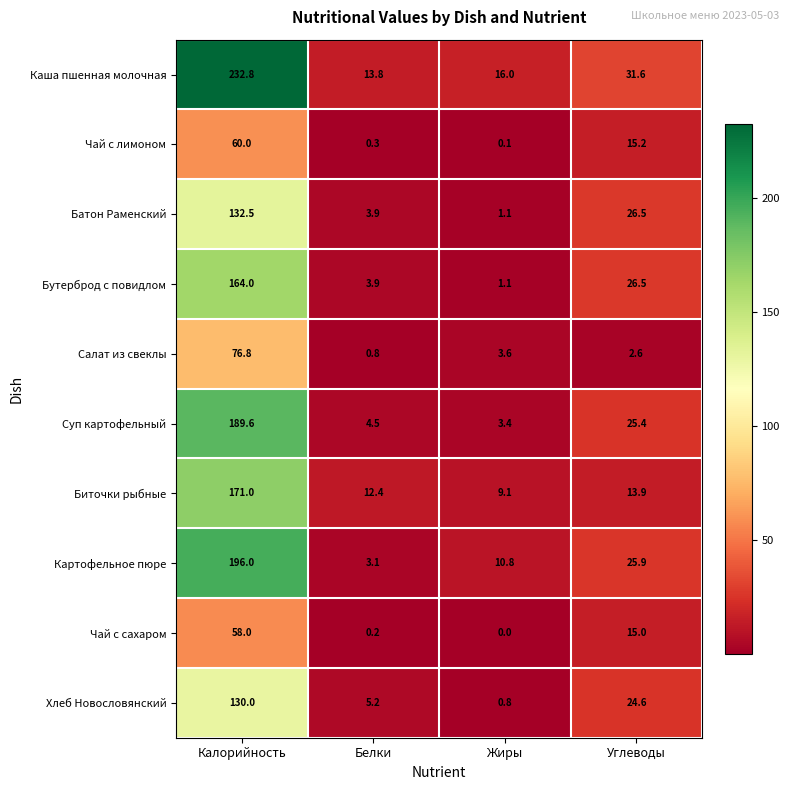

What is the difference between the maximum and minimum values in the Хлеб Новословянский series?

129.2